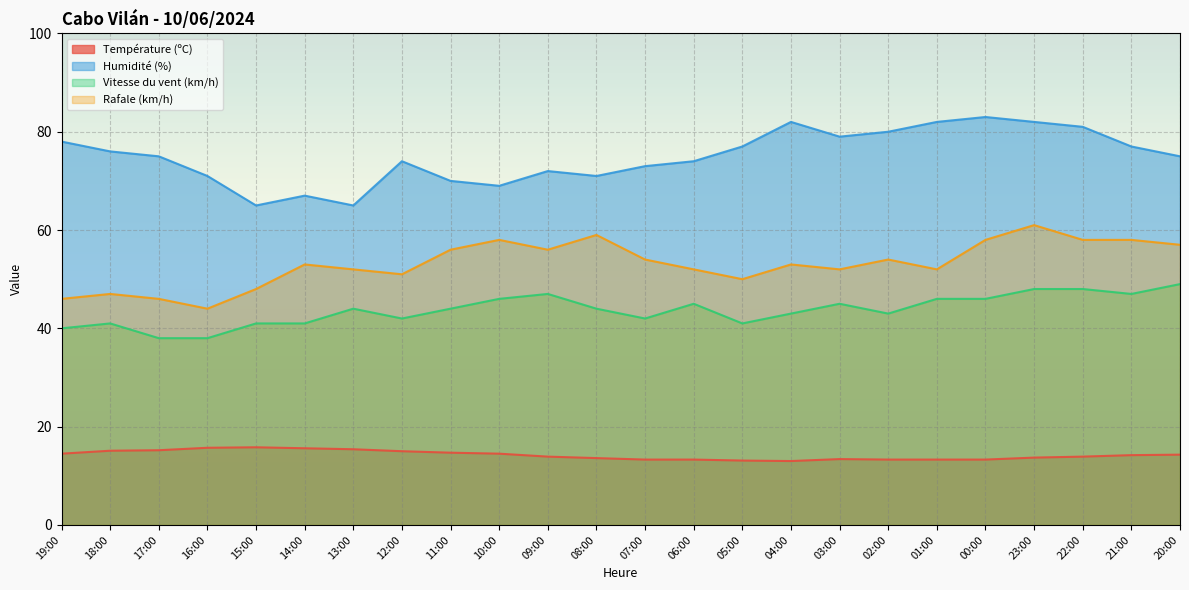

Which series has the largest total across all categories?

Humidité (%)